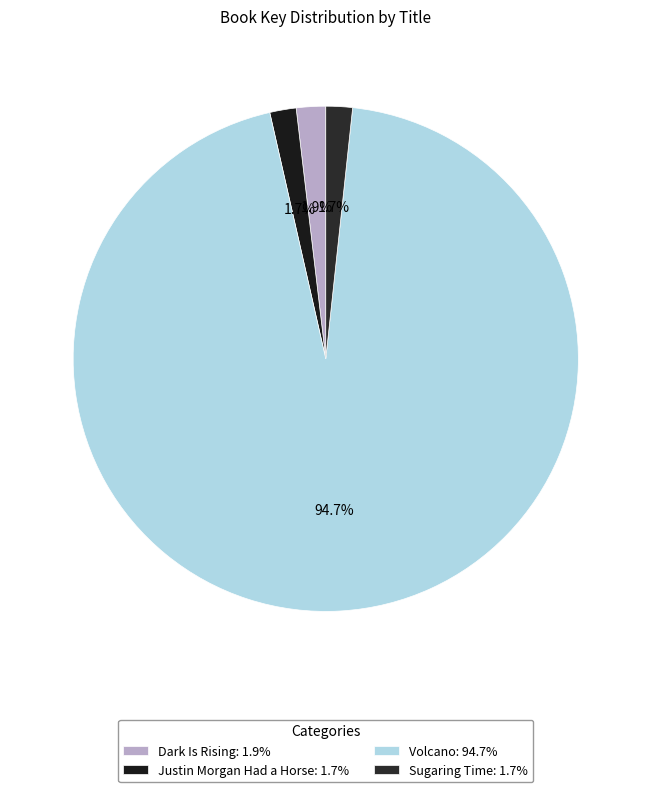

Is the sum of Dark Is Rising and Justin Morgan Had a Horse greater than half?

No